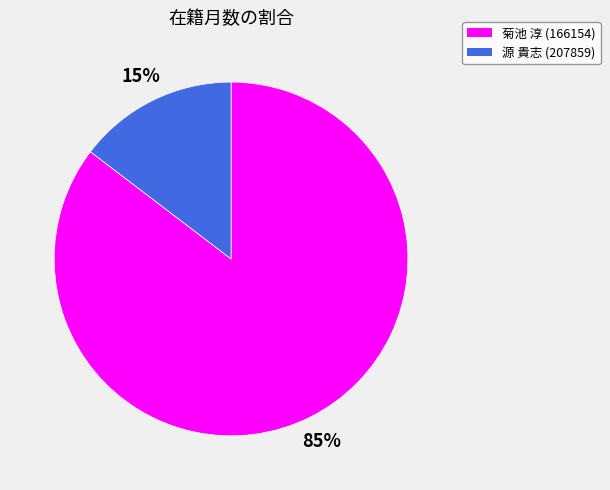

Between 菊池 淳 (166154) and 源 貴志 (207859), which is larger?

菊池 淳 (166154)